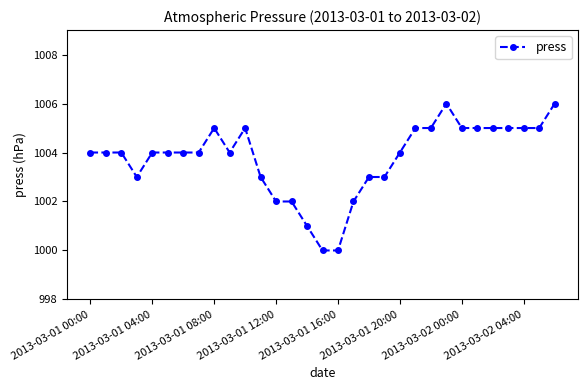

Reading left to right, list all the values displayed in this chart.

1004	1004	1004	1003	1004	1004	1004	1004	1005	1004	1005	1003	1002	1002	1001	1000	1000	1002	1003	1003	1004	1005	1005	1006	1005	1005	1005	1005	1005	1005	1006